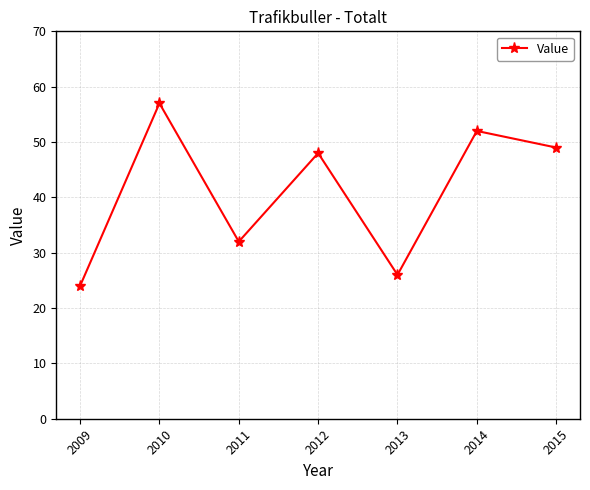

Where is the first local maximum?

2010